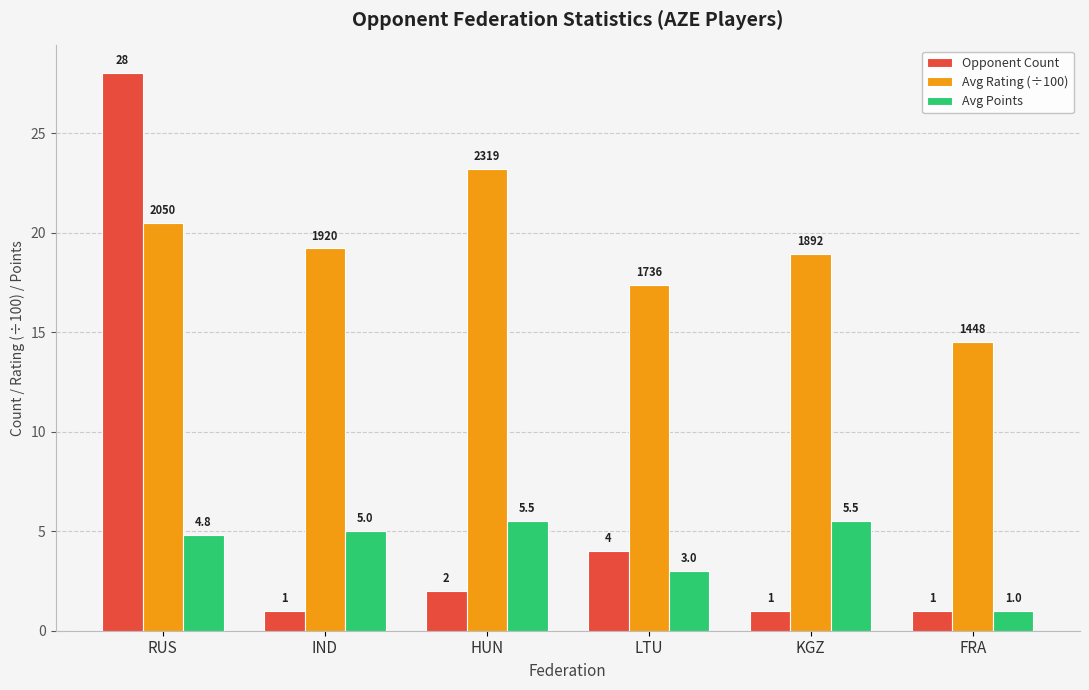

Which category has the highest value across all series?

RUS